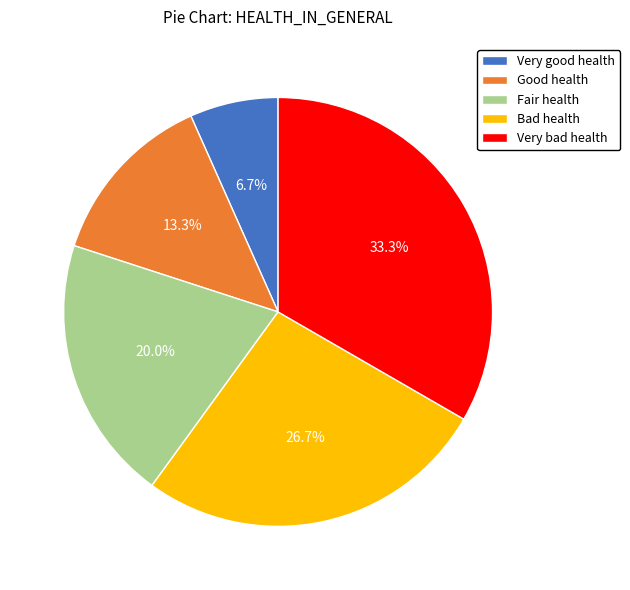

The Very bad health slice represents 33% of the pie. True or false?

True